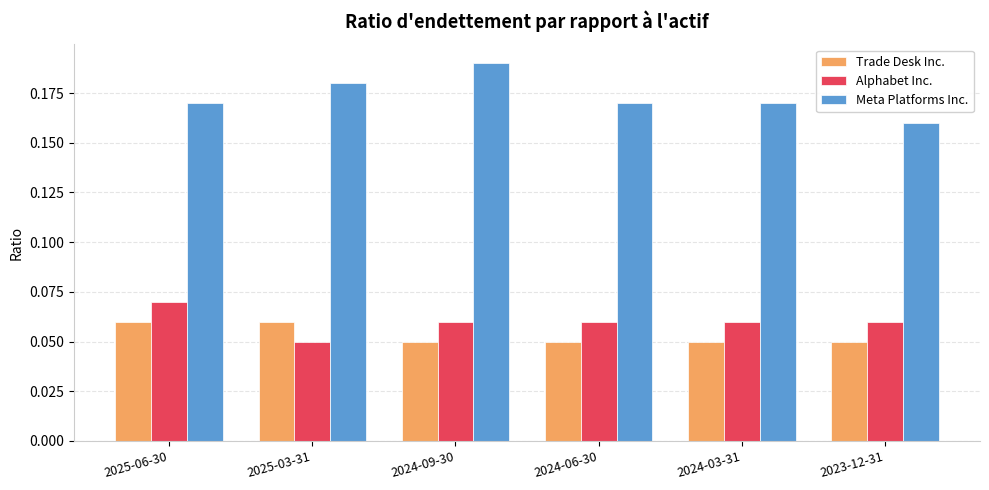

Which series has the widest spread of values?

Meta Platforms Inc.